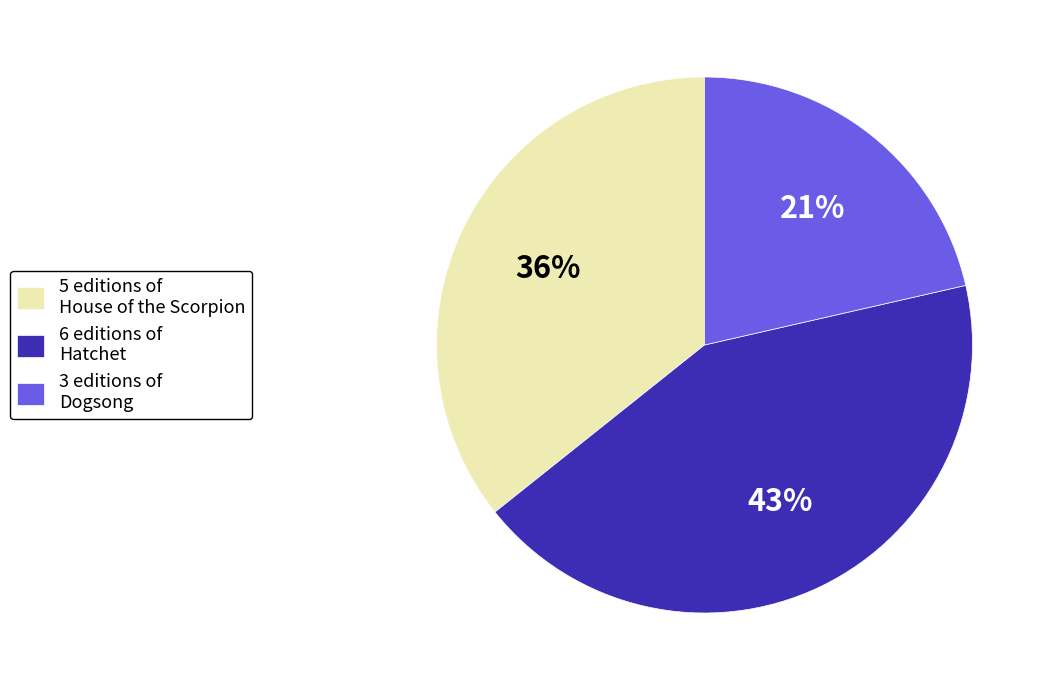

What is the ratio of the value at 5 editions of House of the Scorpion to the value at 3 editions of Dogsong?

1.7